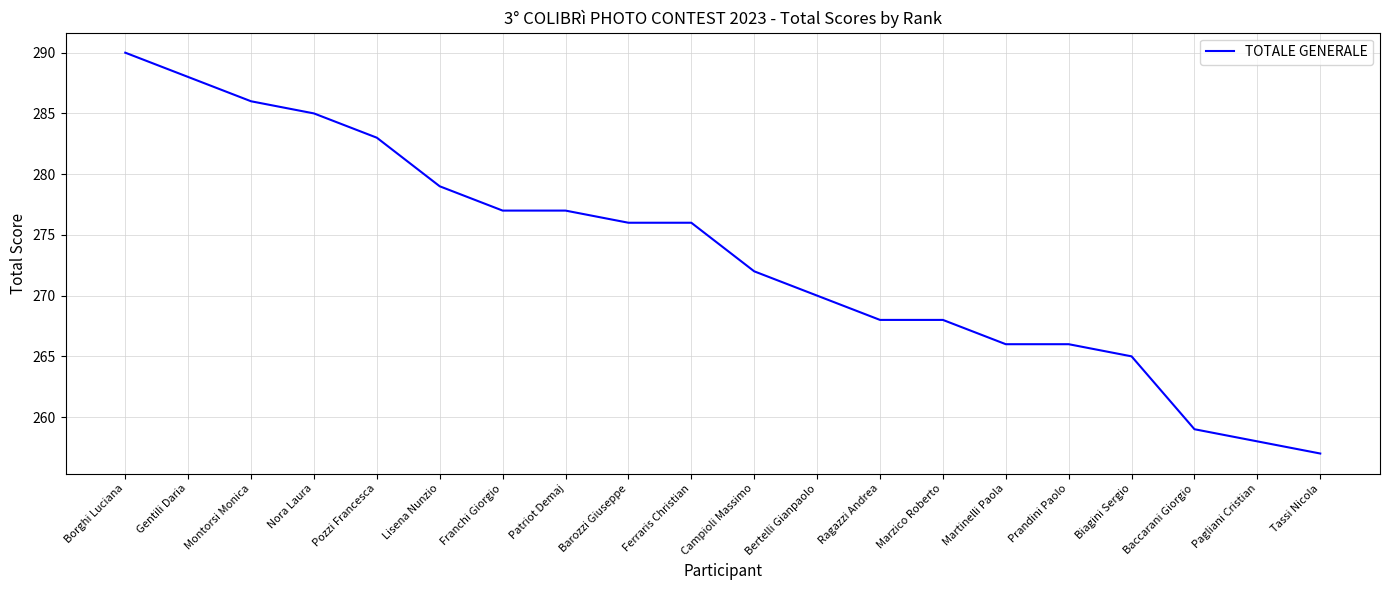

What position from the left is Ferraris Christian?

10